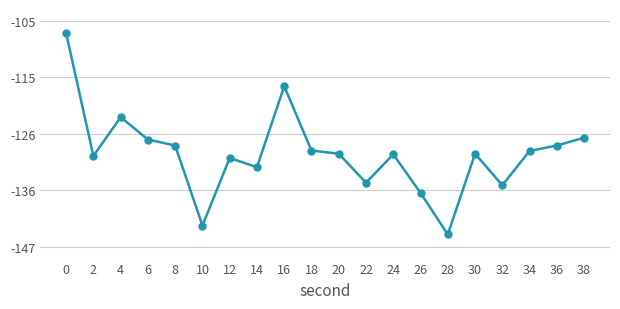

What is the difference between the maximum and minimum values?

37.3